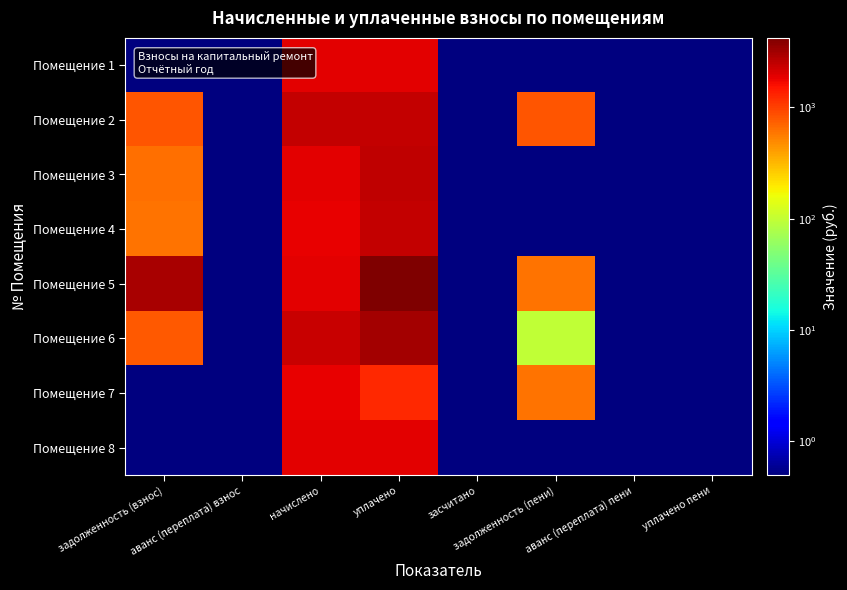

What is the minimum value shown in the chart?

0.1